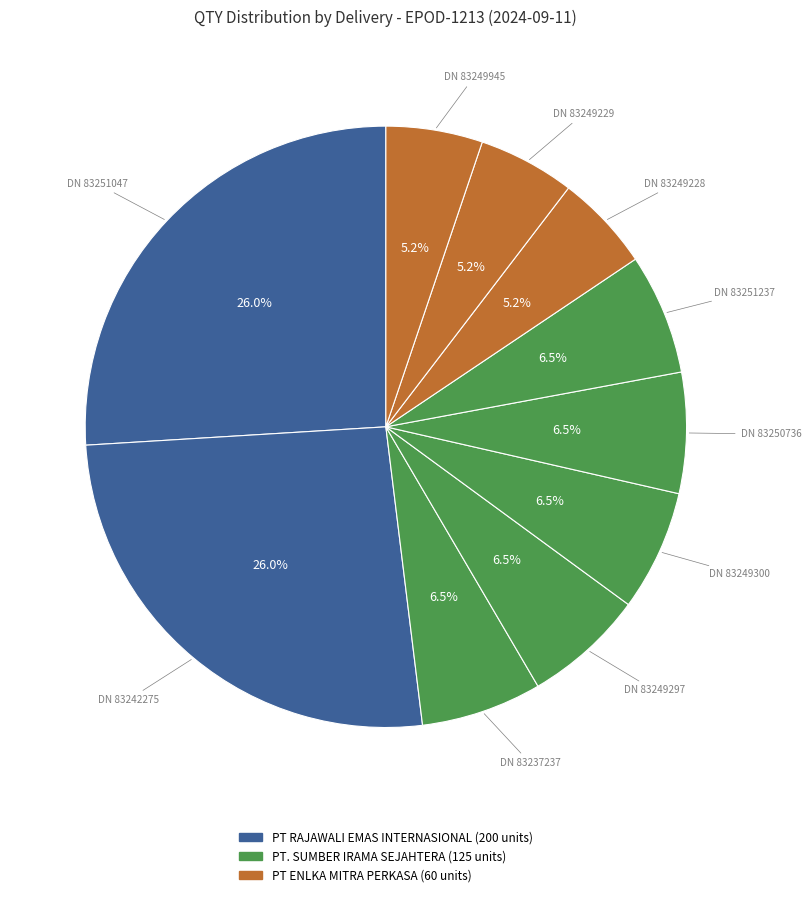

How many segments does this pie chart have?

10